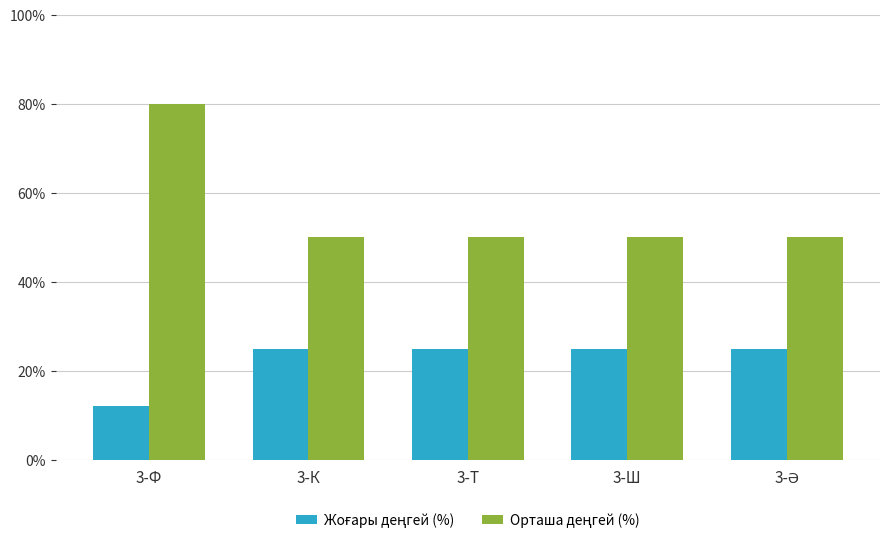

At which category does the chart reach its minimum across all series?

3-Ф